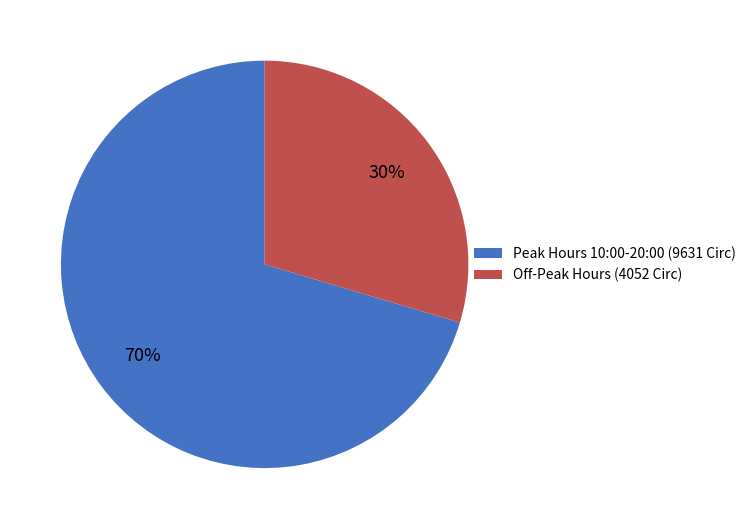

Count the number of slices in the pie.

2